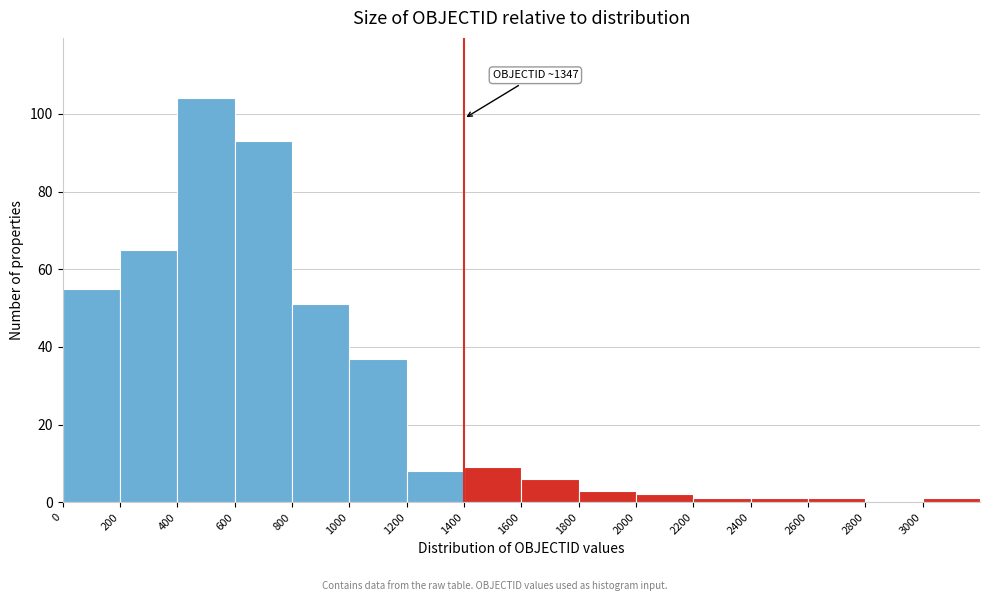

Which range on the x-axis has the tallest bar?

400 to 600